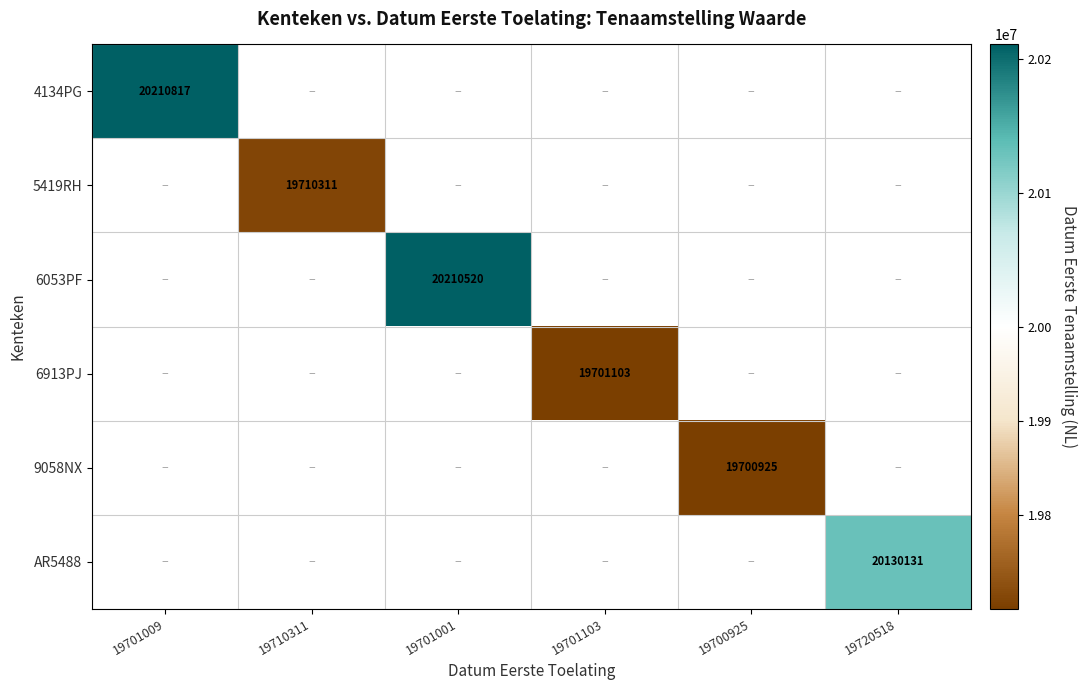

Which label corresponds to the largest value in the chart?

19701009